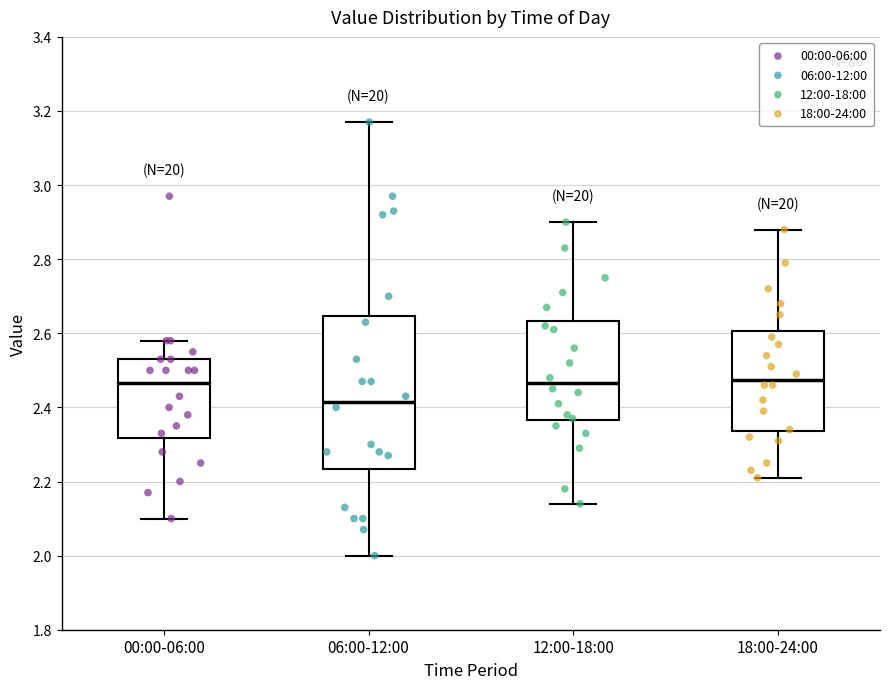

Reading left to right, read every box against the y-axis: the position of its median line, the range the box covers, and the ends of its whiskers. The values are not printed on the chart, so give them approximately, as read against the axis.

00:00-06:00: median 2.46, box 2.32 to 2.54, whiskers 2.10 to 2.58
06:00-12:00: median 2.42, box 2.24 to 2.64, whiskers 2.00 to 3.18
12:00-18:00: median 2.46, box 2.36 to 2.64, whiskers 2.14 to 2.90
18:00-24:00: median 2.48, box 2.34 to 2.60, whiskers 2.22 to 2.88